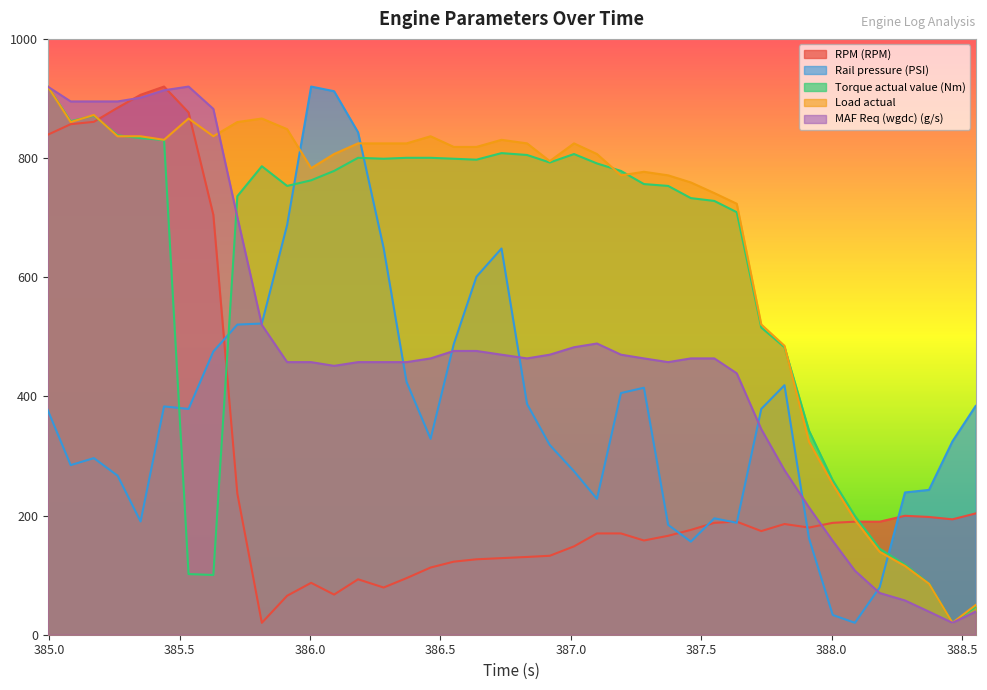

Which series has the largest total across all categories?

Load actual